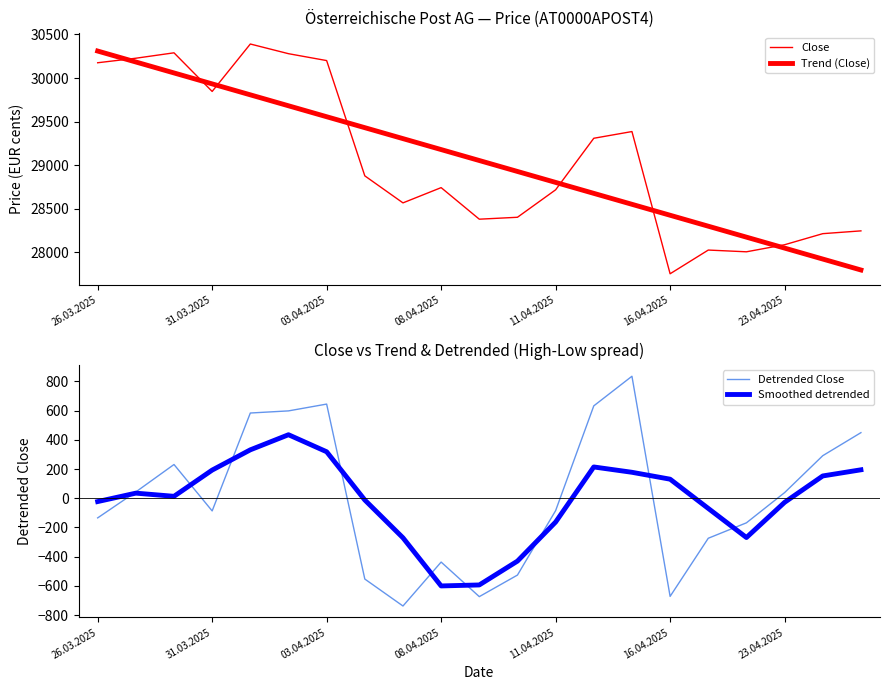

What is the minimum value for Detrended Close?

-736.9